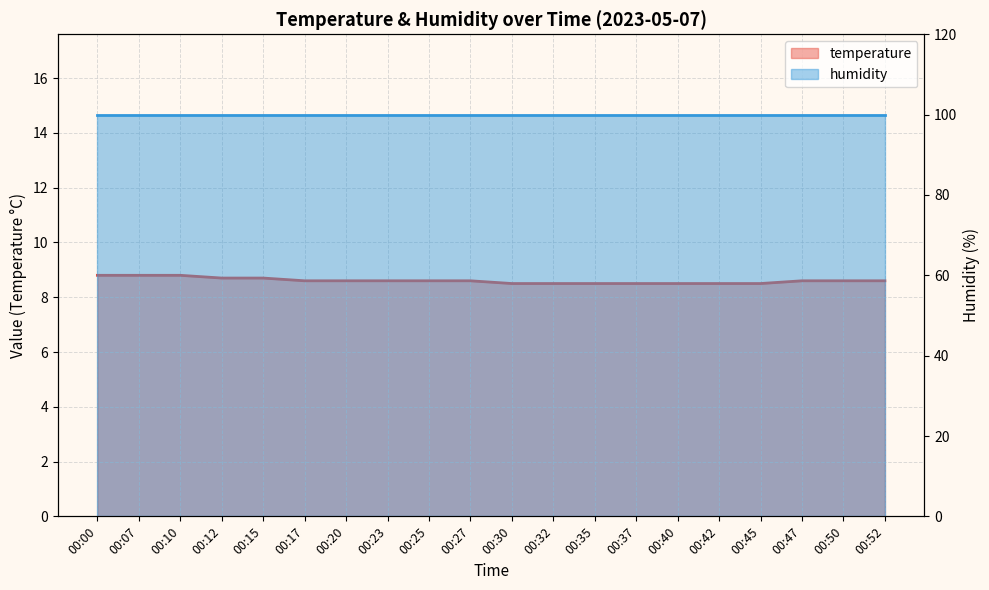

What is the difference between the second highest and minimum values?

0.3